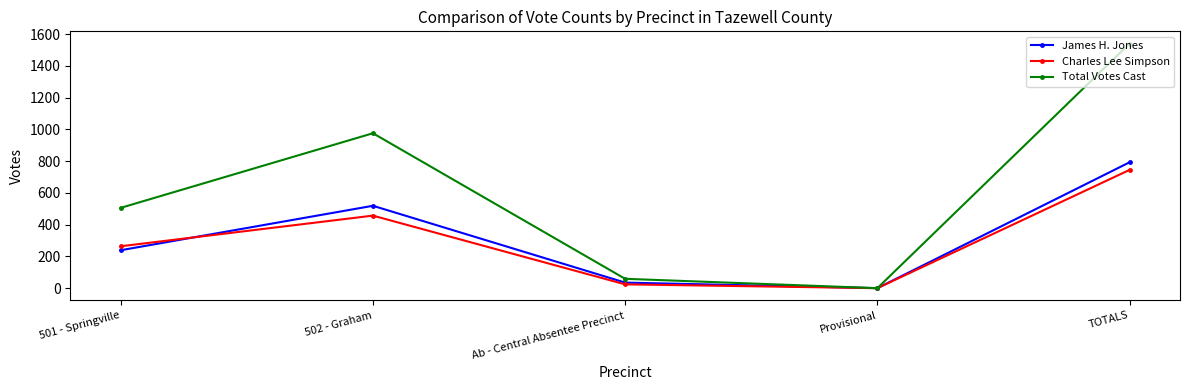

Which label corresponds to the largest value in the chart?

TOTALS